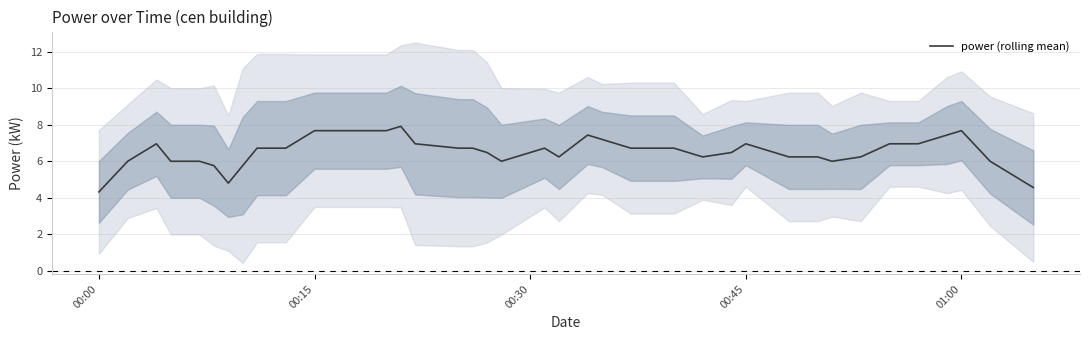

True or false: power (rolling mean) has a value of 7.7 at 00:15.

True